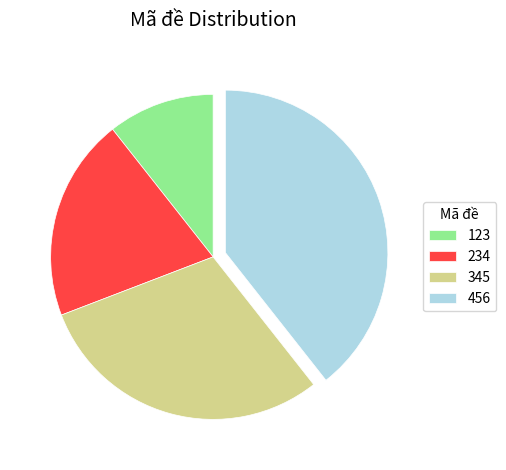

True or false: 234 accounts for 20% of the total.

True